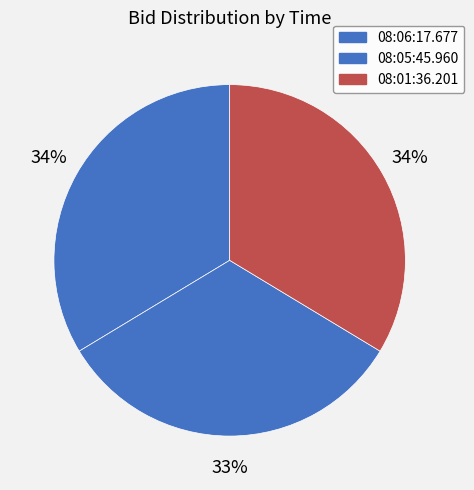

Is it true that 08:06:17.677 is 34% of the pie?

True